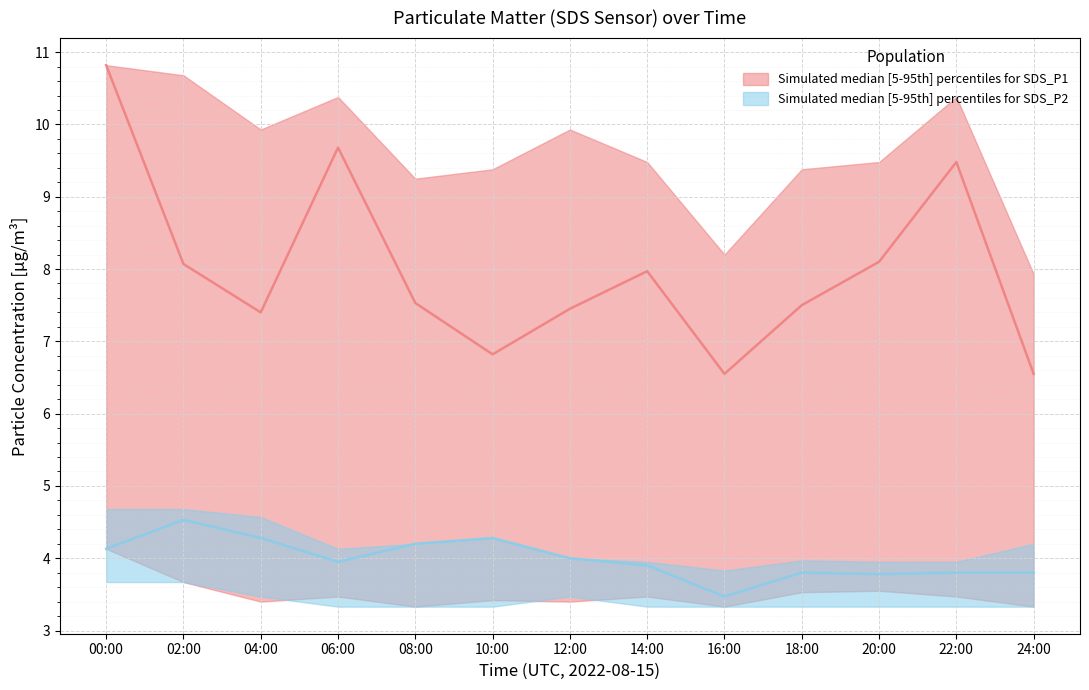

What is the sum of all SDS_P2_upper values?

54.4